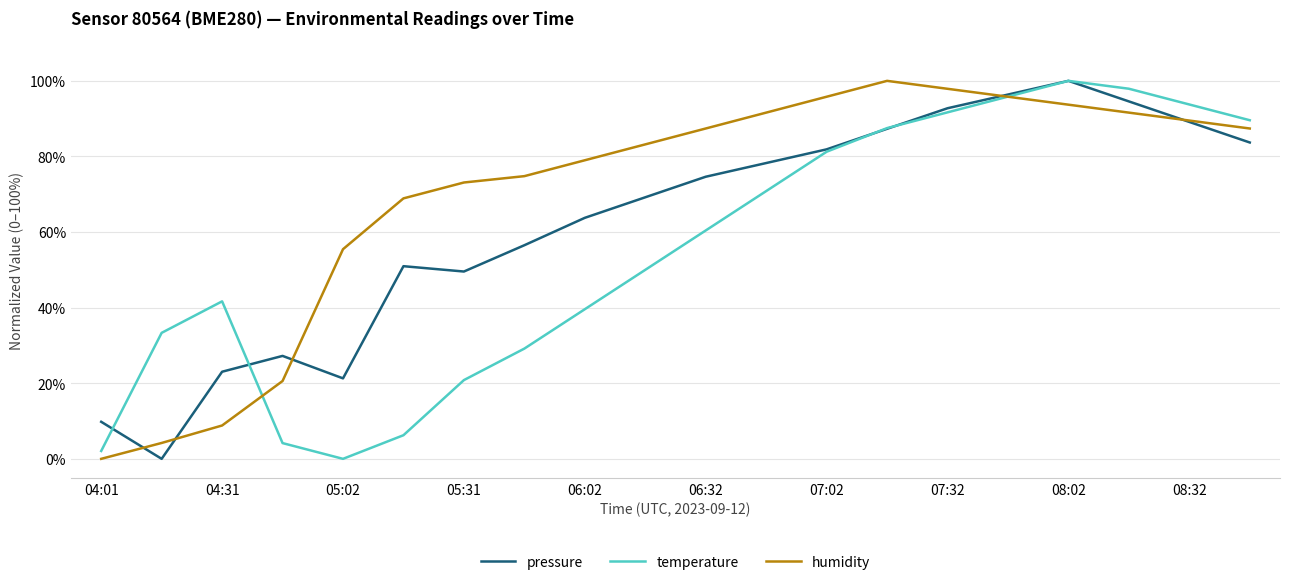

Rank the series by their average value, from highest to lowest.

humidity, pressure, temperature